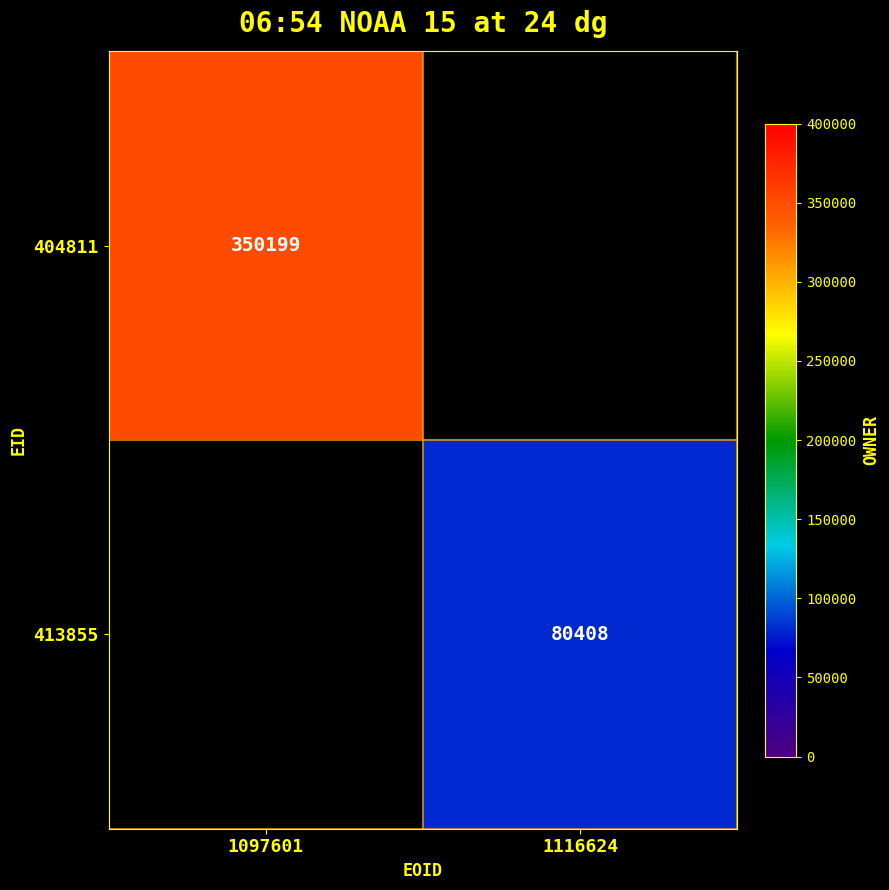

The 413855 series shows 80408 at 1116624. True or false?

True